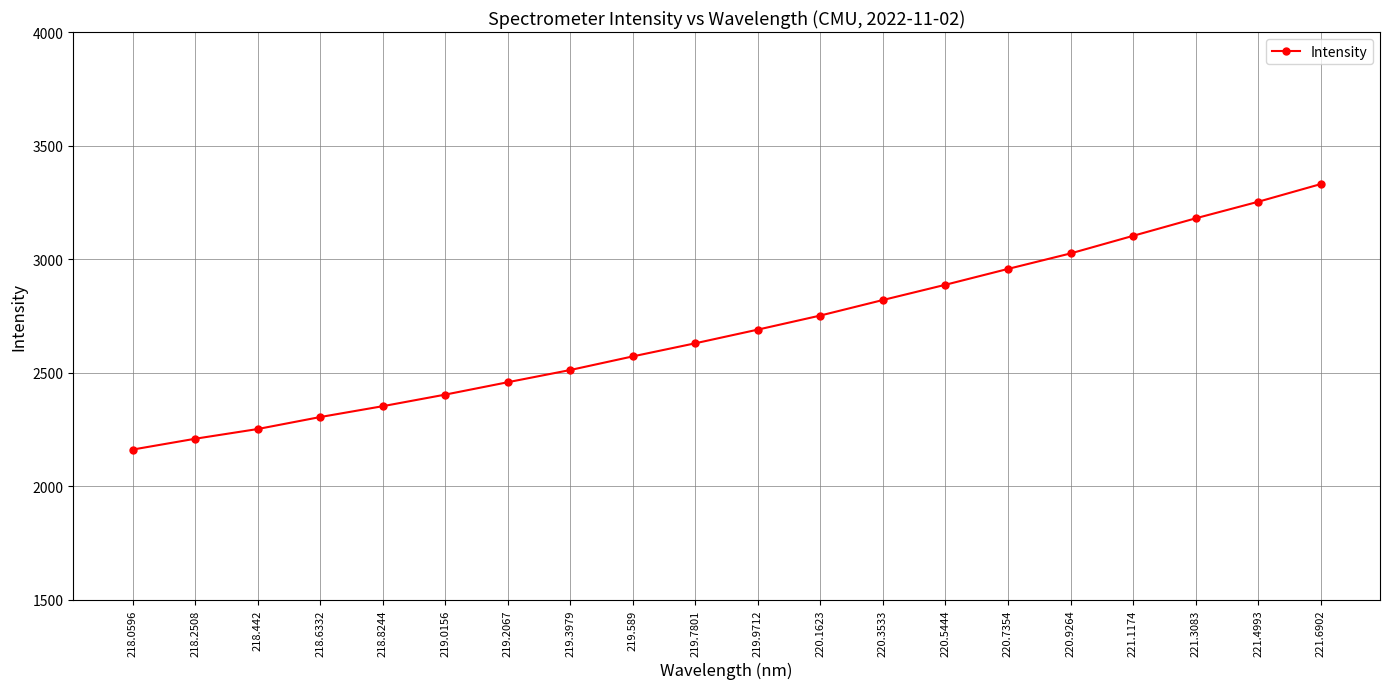

What is the sum of the values at 221.3083 and 219.7801?

5809.0